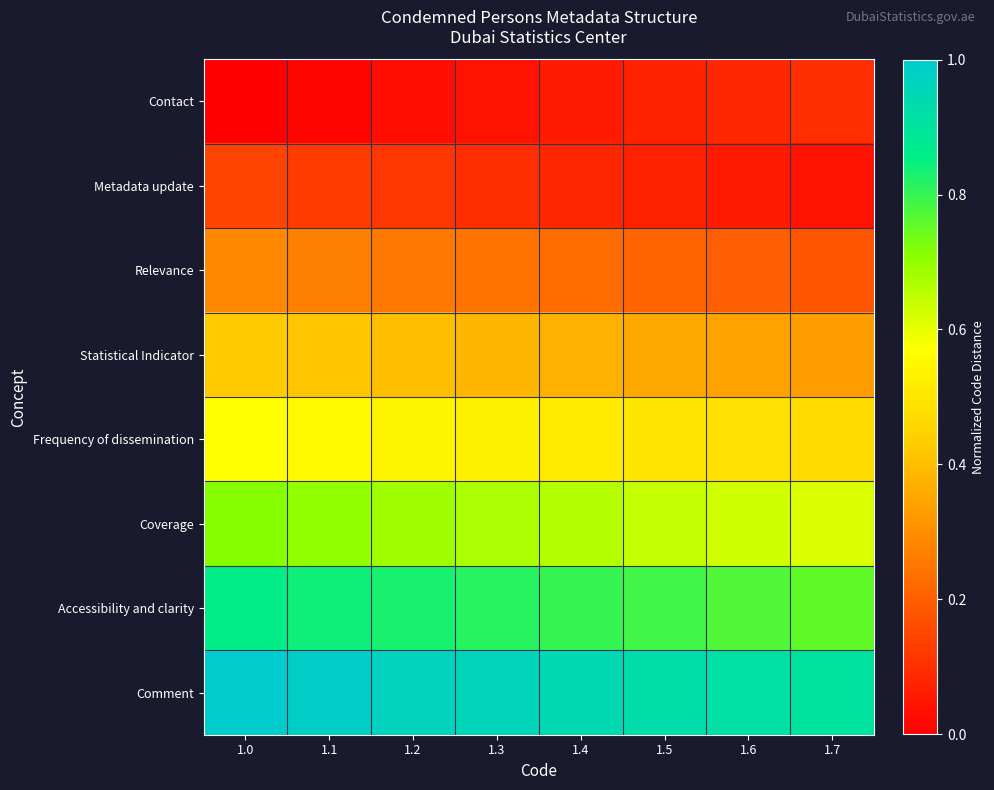

Rank the series at 1.1 from highest to lowest value.

Comment, Accessibility and clarity, Coverage, Frequency of dissemination, Statistical Indicator, Relevance, Metadata update, Contact